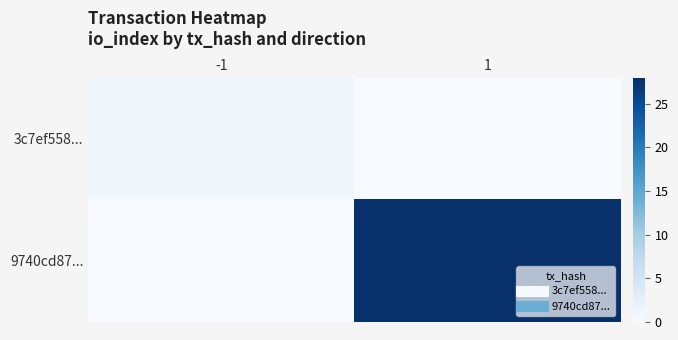

Between -1 and 1, which is larger?

-1